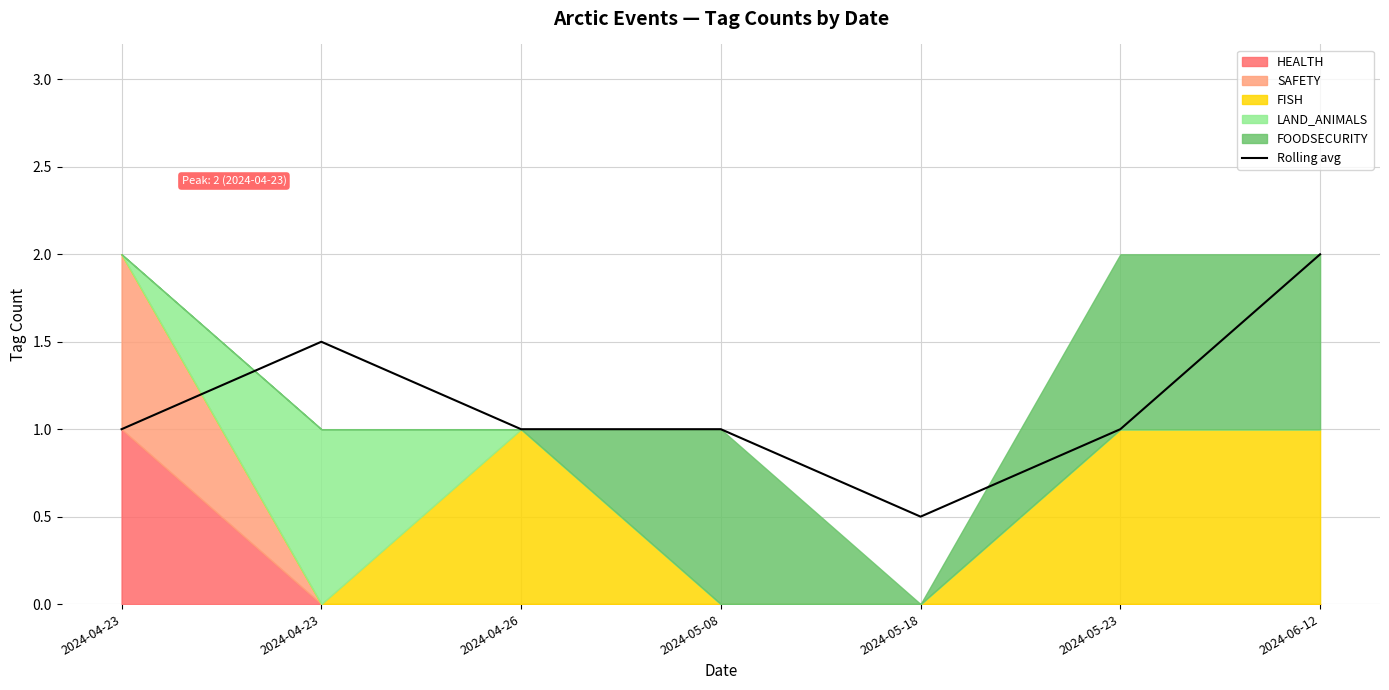

What is the difference between the second highest and minimum values?

1.0